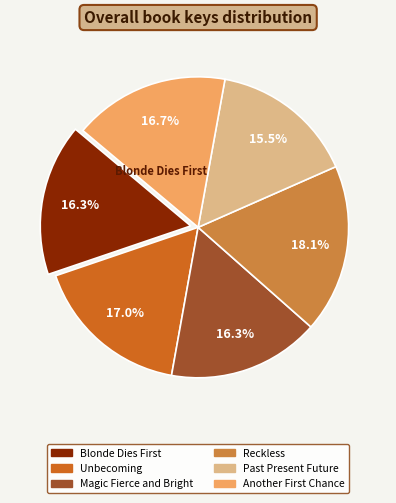

How many slices are in this pie chart?

6